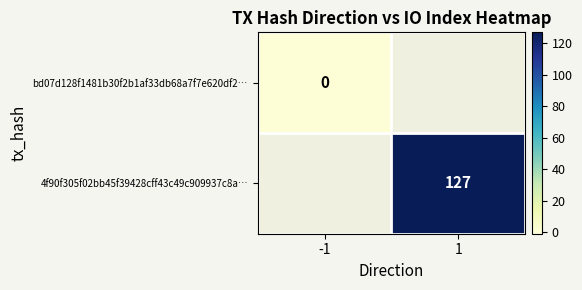

The 4f90f305f02bb45f39428cff43c49c909937c8a… series shows 127 at 1. True or false?

True